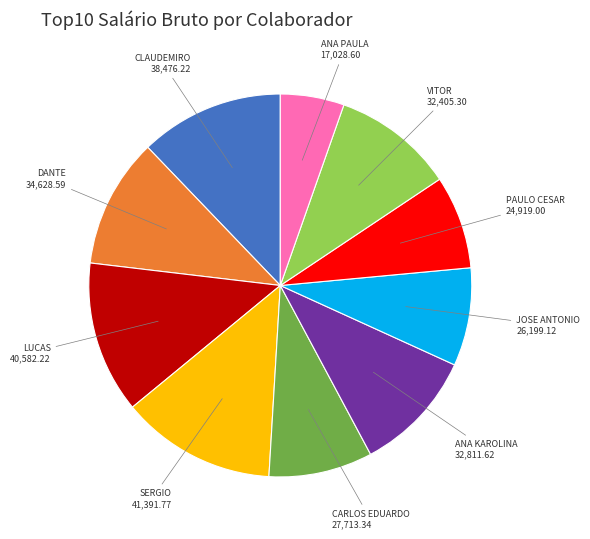

Which category has the smallest portion of the pie?

ANA PAULA